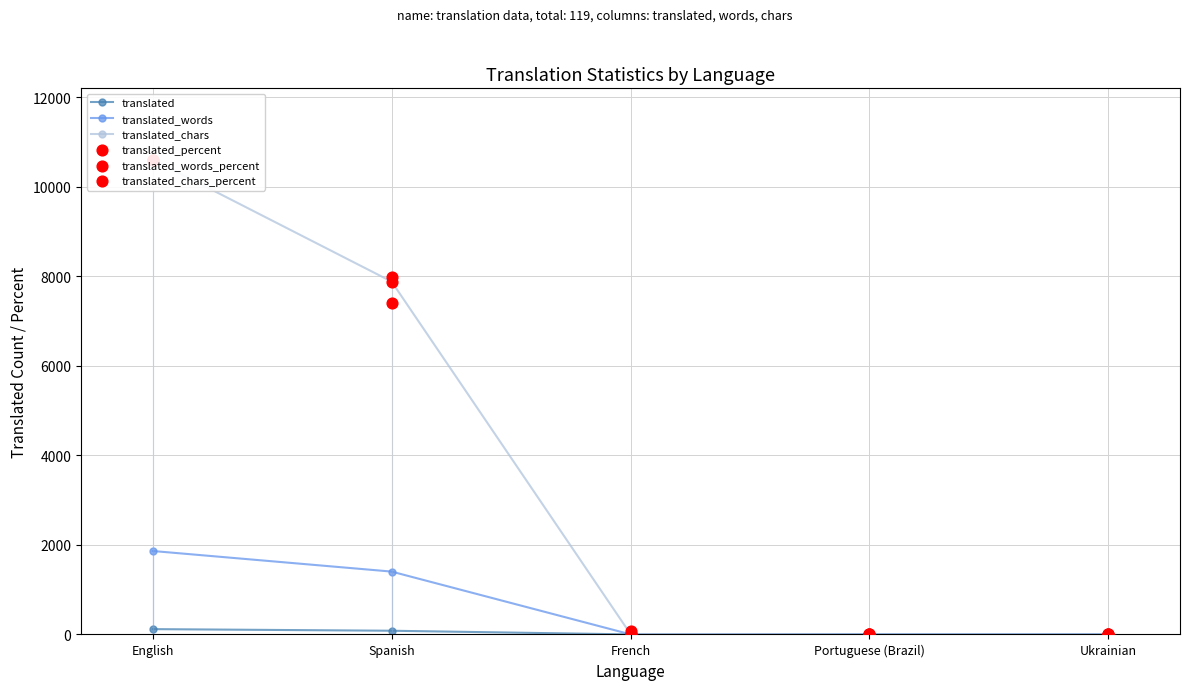

Is the value of translated_chars at Spanish greater than the value of translated at French?

Yes